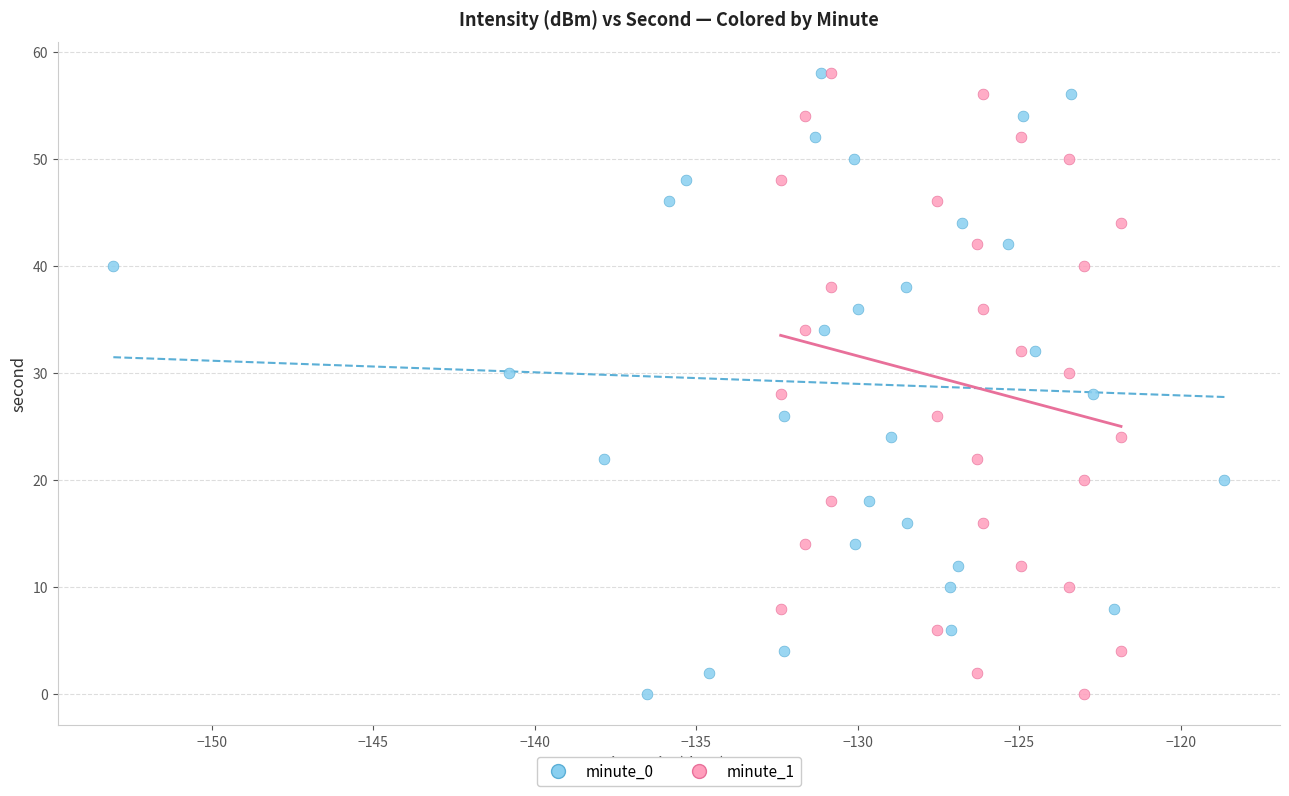

What are all the series names shown in the legend?

minute_0, minute_1